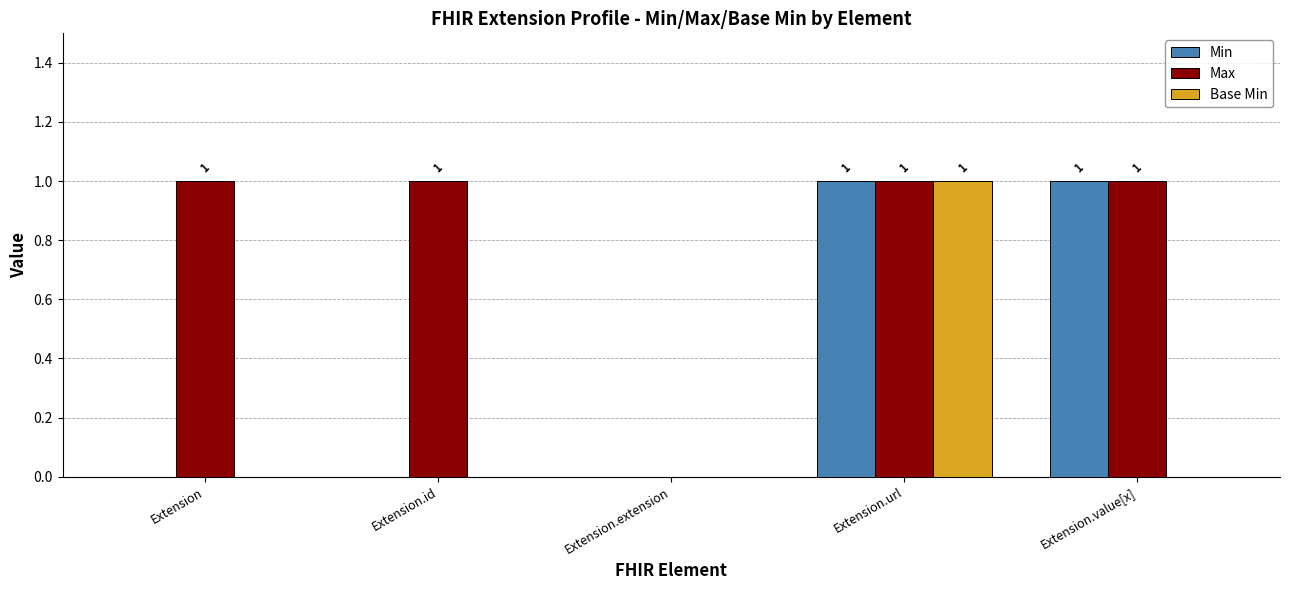

Read the Max value at Extension.

1